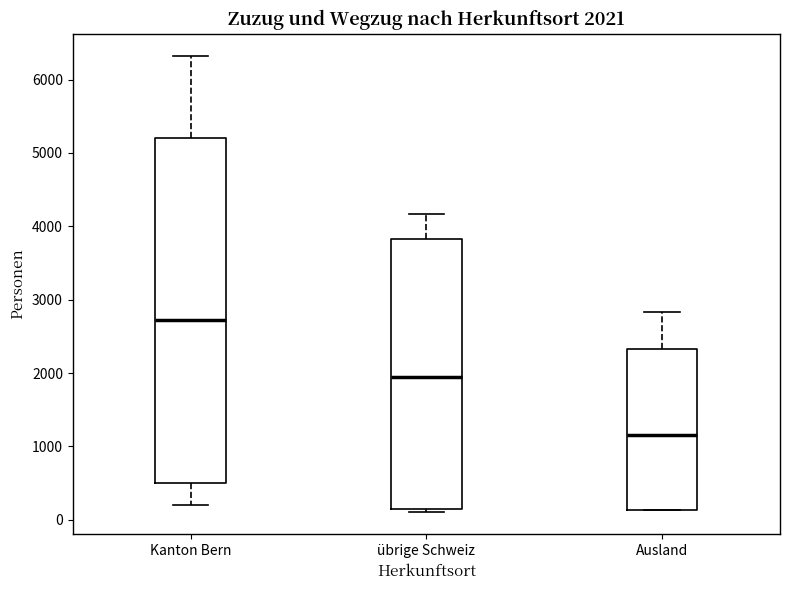

Which box's median line is the highest?

Kanton Bern